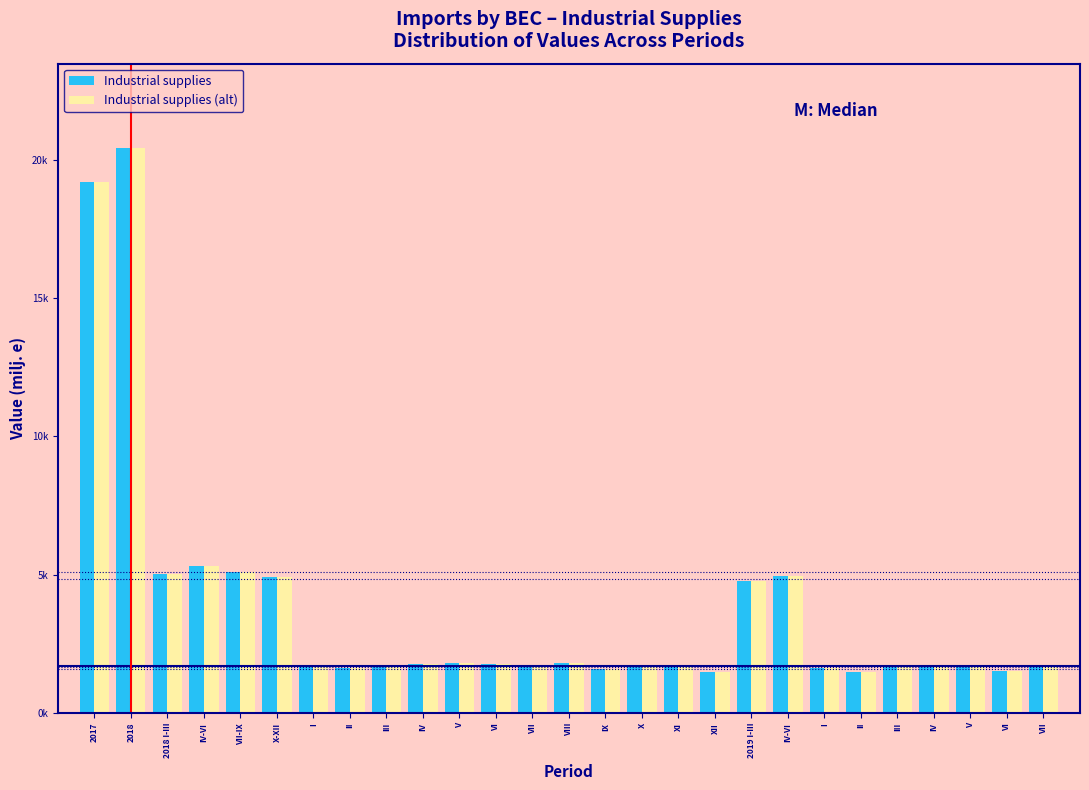

What are all the series names shown in the legend?

Industrial supplies, Industrial supplies (alt)